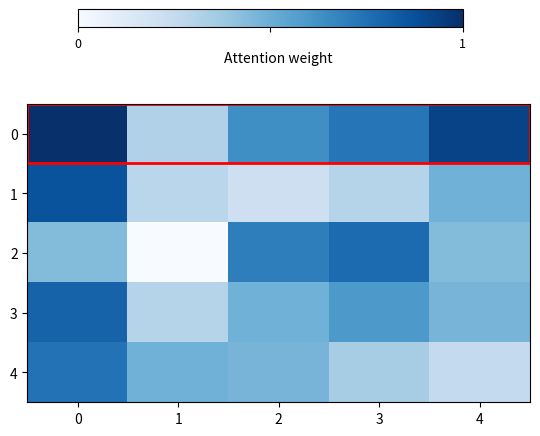

Between 0 and 4, which series saw the biggest shift?

4